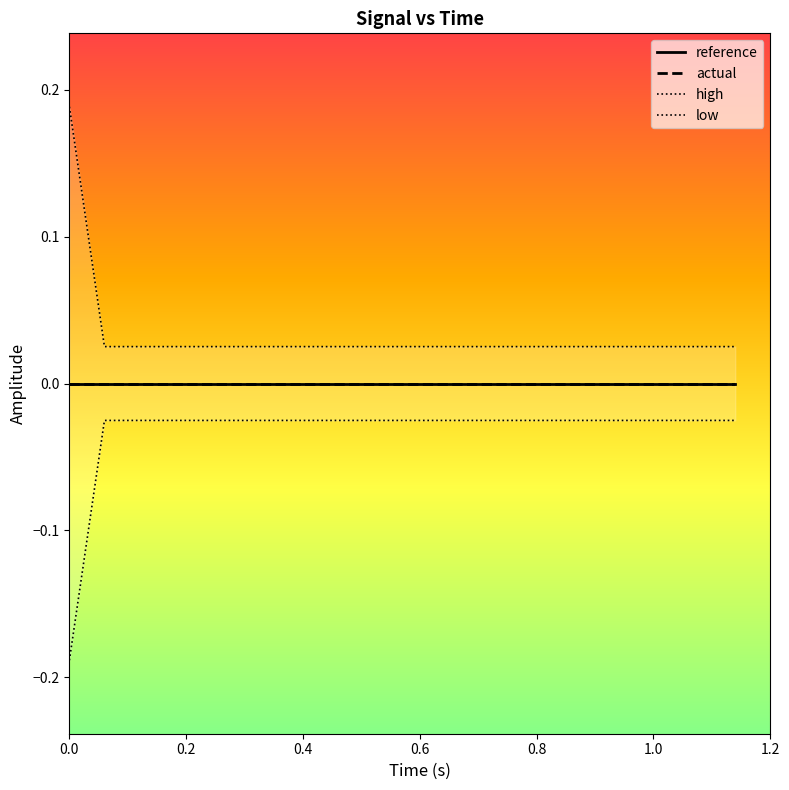

What is the difference between the maximum and minimum values in the high series?

0.2